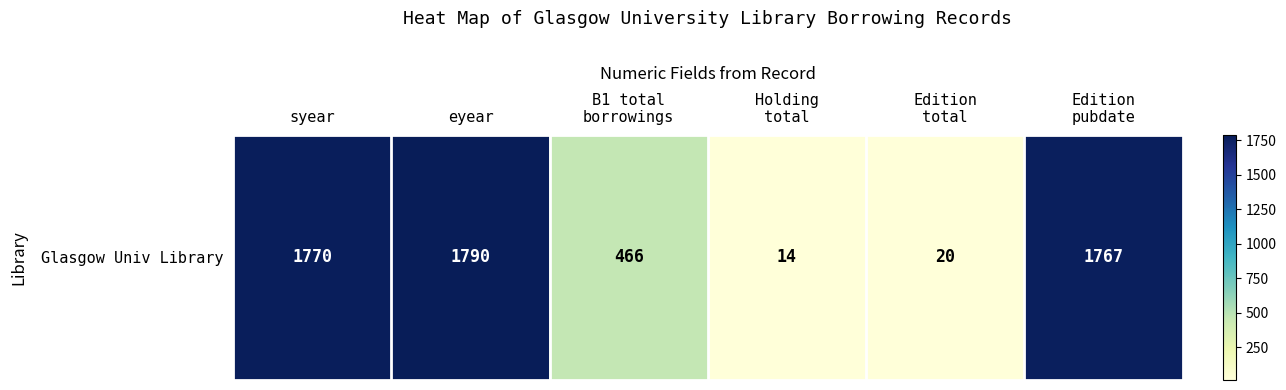

Reading right to left, list all the values displayed in this chart.

1767	20	14	466	1790	1770